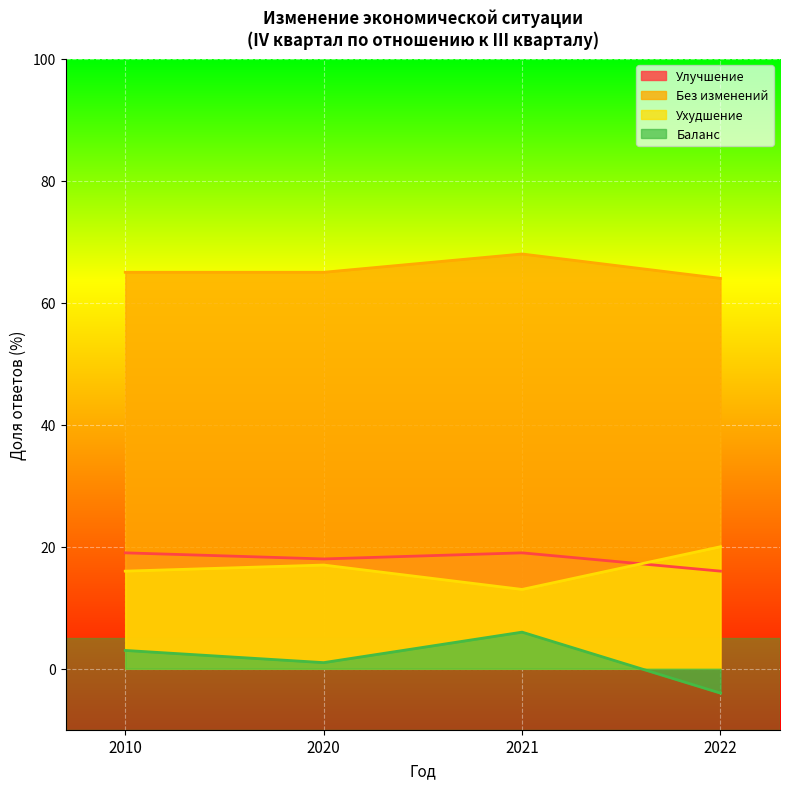

True or false: Ухудшение and Баланс intersect in this chart.

False